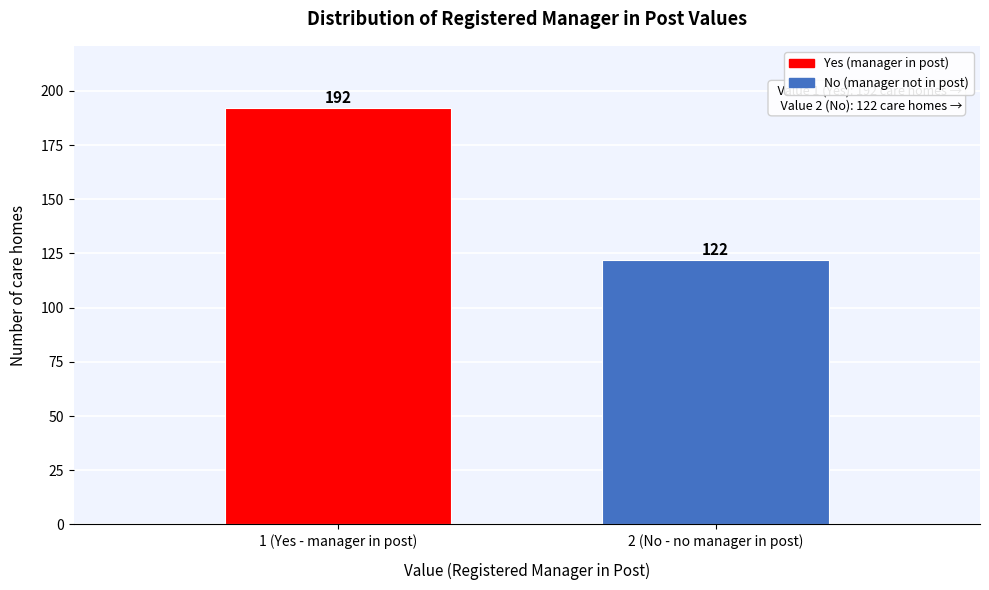

Reading left to right, extract all data points from this chart.

192	122